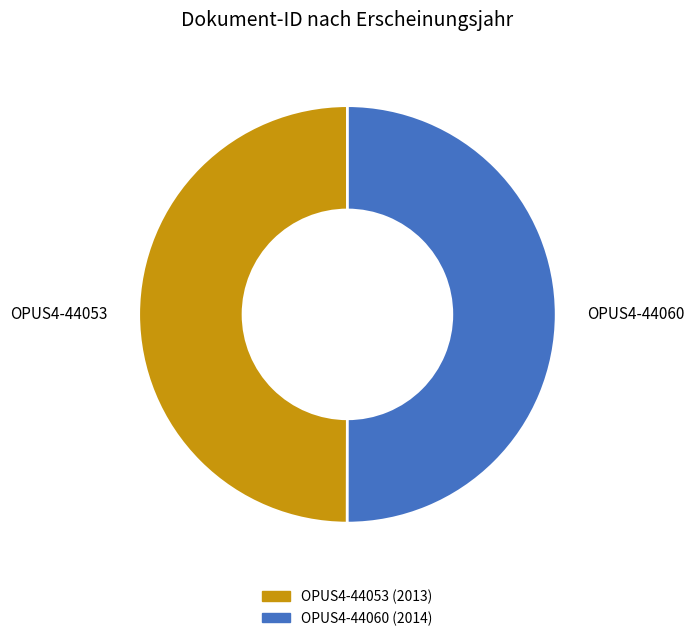

Do OPUS4-44053 and OPUS4-44060 together represent more than half of the pie?

Yes